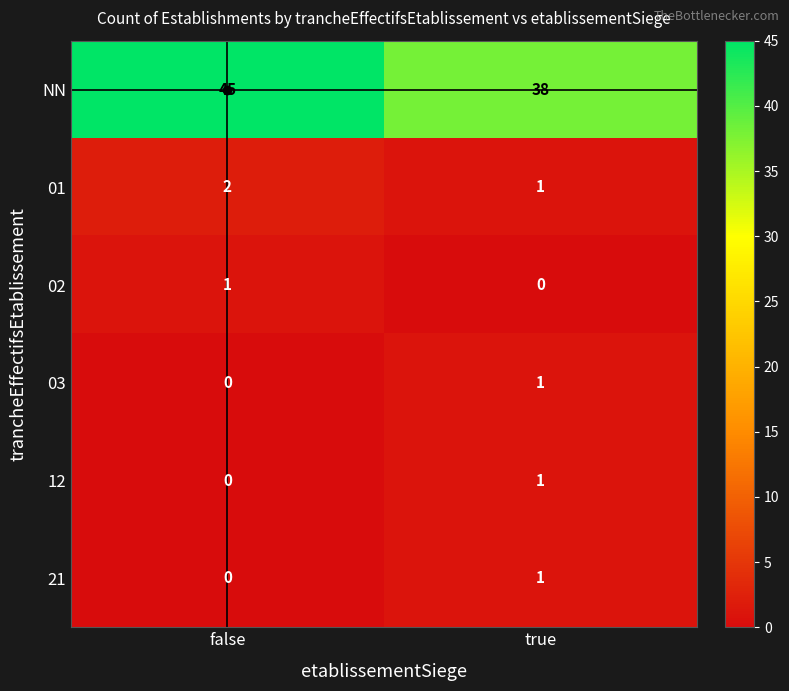

How many series are shown in this chart?

6